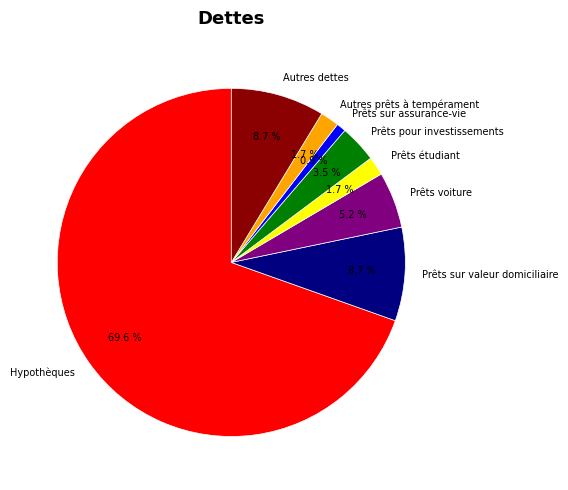

To the nearest percent, what is the difference between the largest and smallest slice percentages?

69%